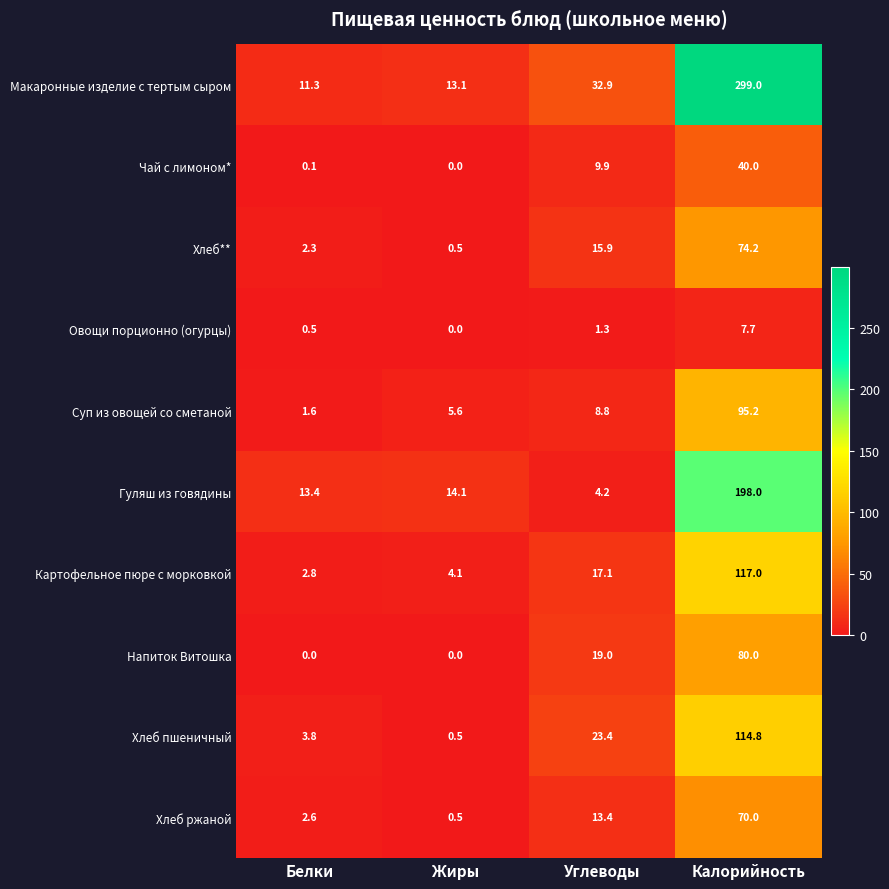

What is the difference between the maximum and minimum values in the Суп из овощей со сметаной series?

93.6